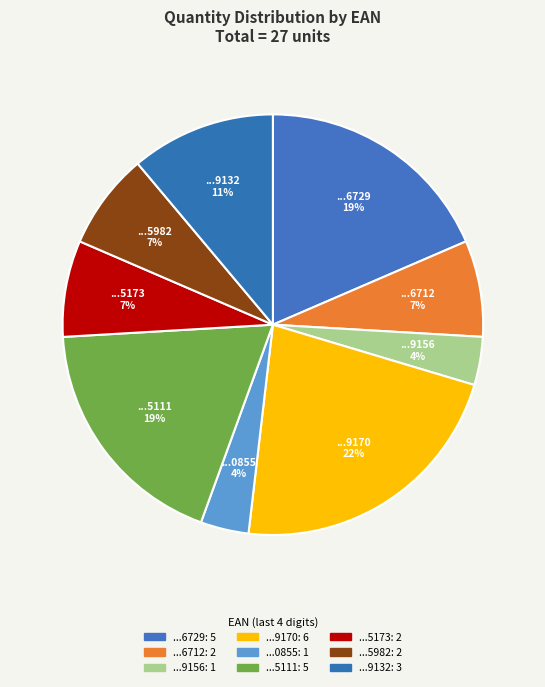

How many slices are in this pie chart?

9